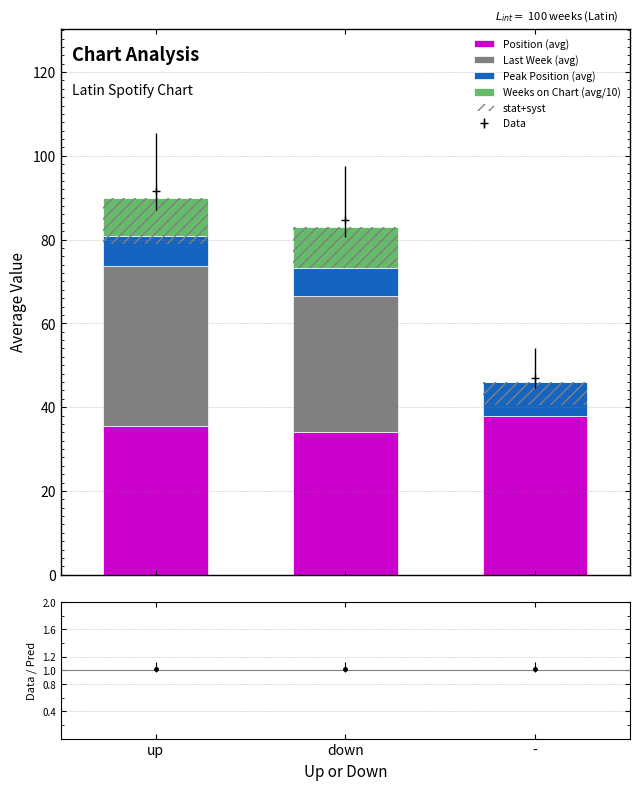

The Weeks on Chart (avg/10) series shows 0.1 at -. True or false?

True